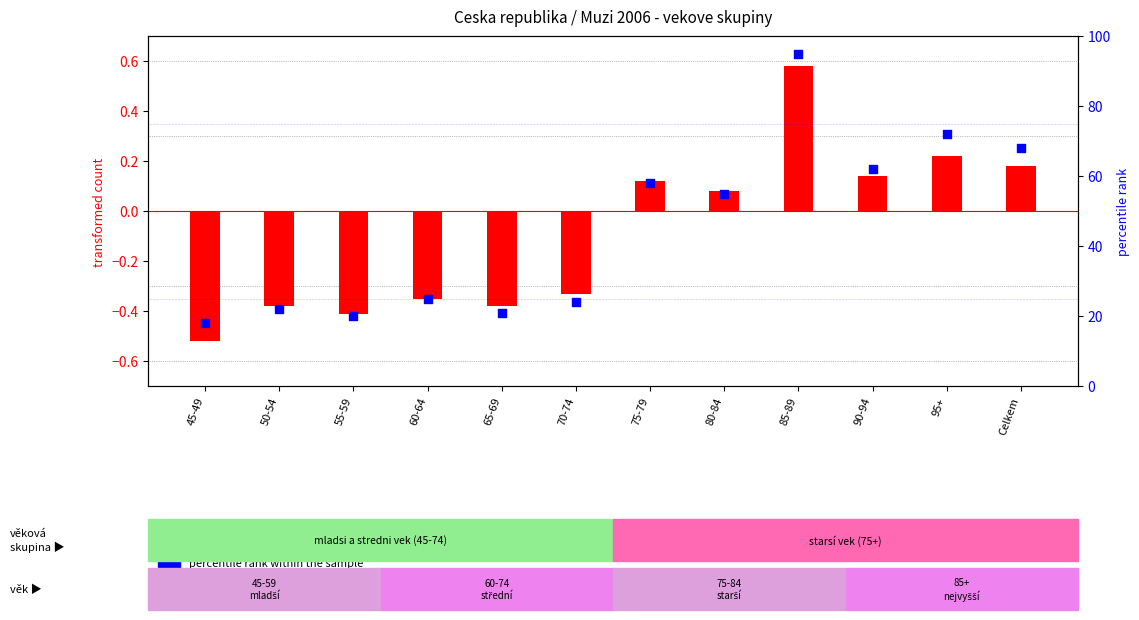

What is the total value across all series at 70-74?

23.7